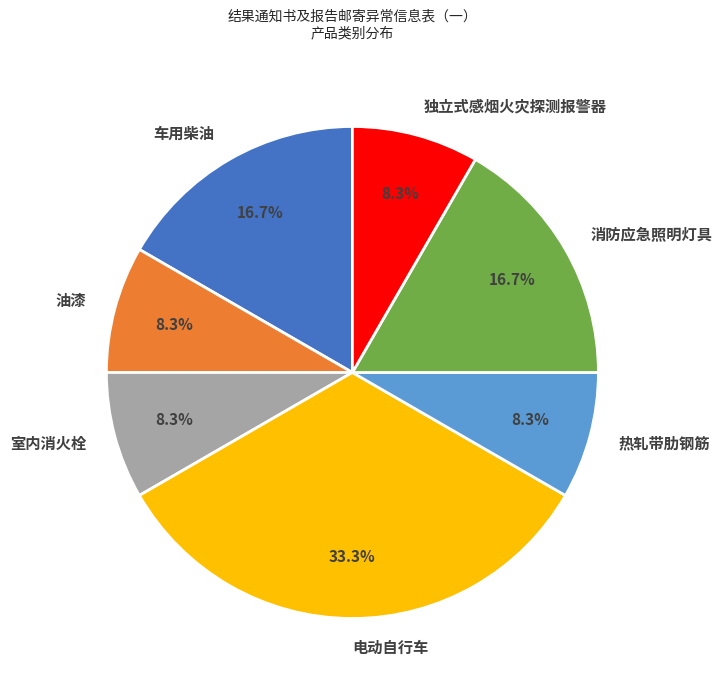

To the nearest percent, what is the difference between the largest and smallest slice percentages?

25%